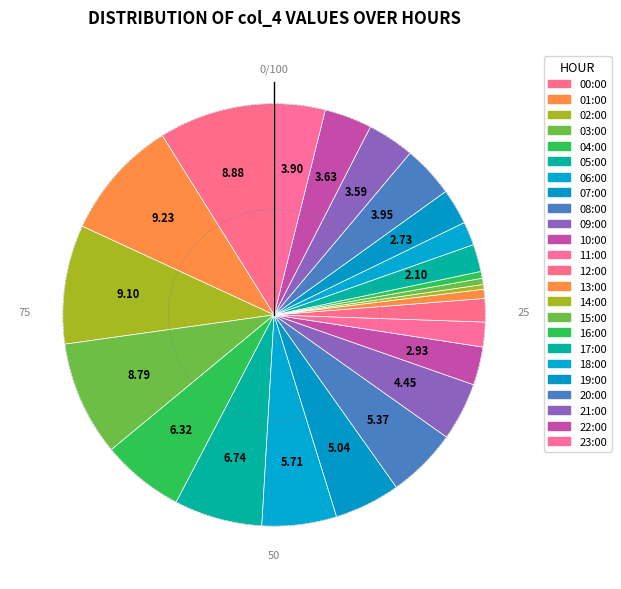

Does any single category account for the majority?

No